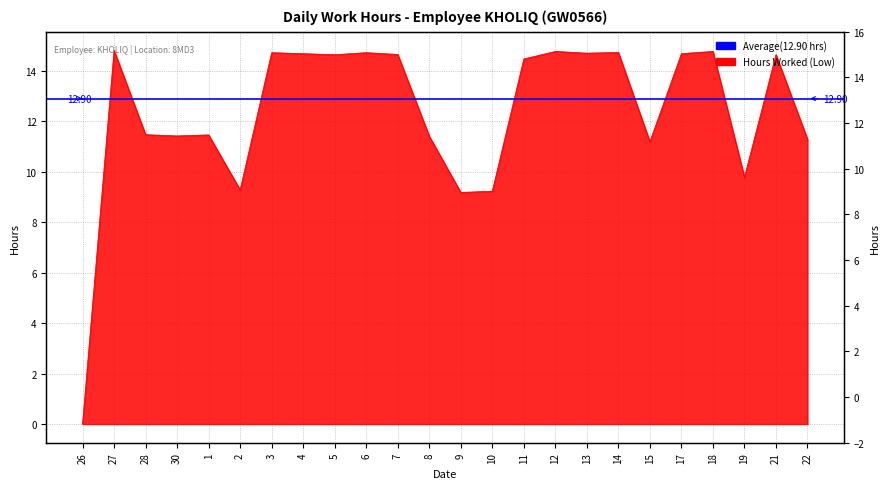

At which label does the data first exceed 14?

27